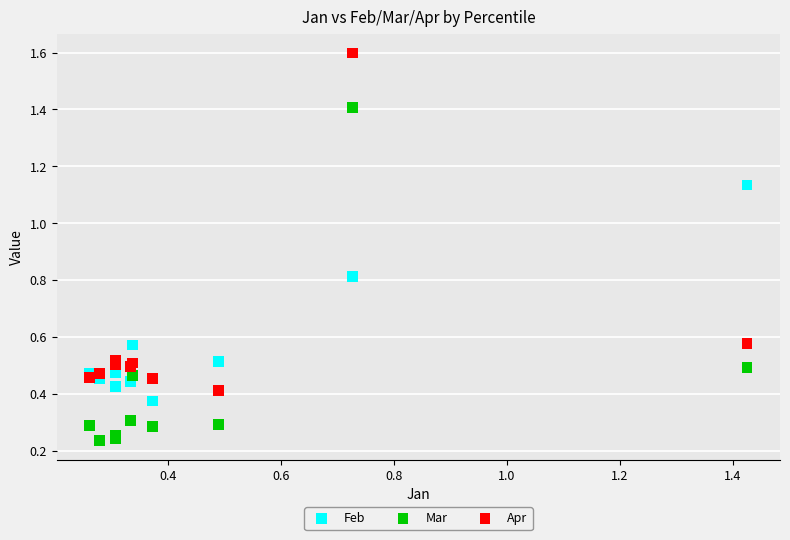

What is the X range (max minus min) for the scatter plot?

1.2